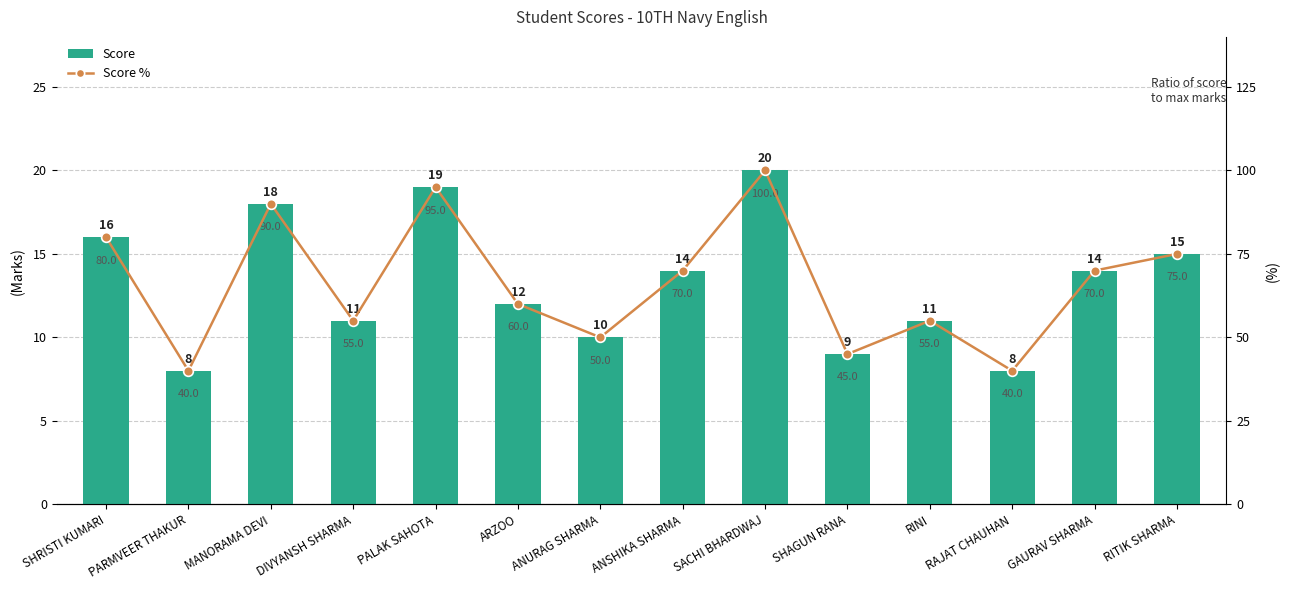

Are the bars horizontal?

No